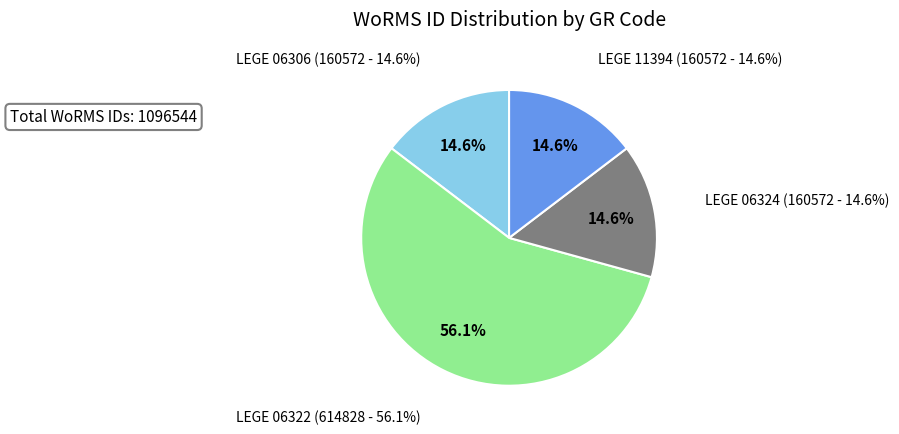

What is the smallest slice in the pie chart?

LEGE 06306